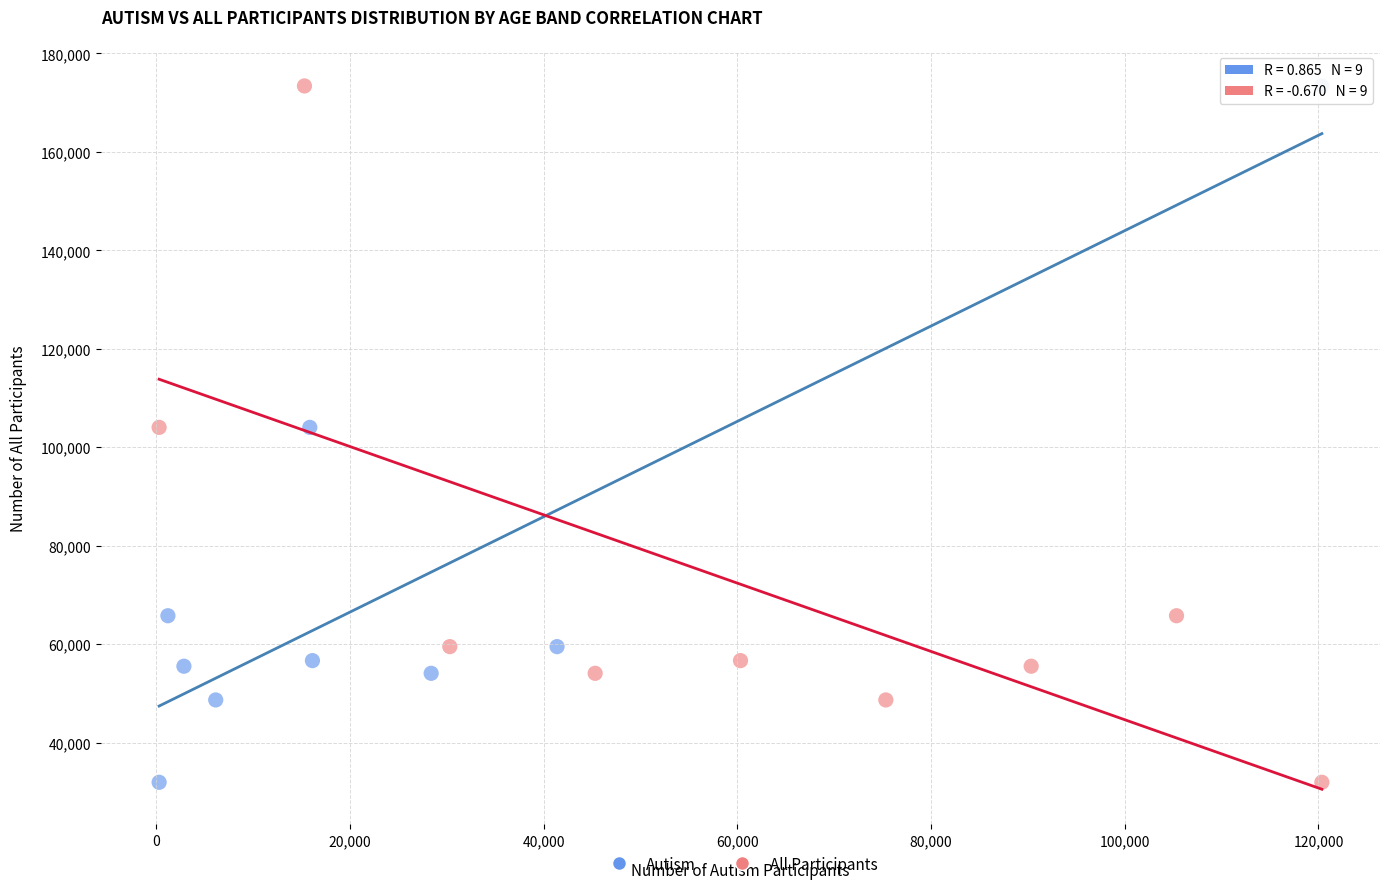

What are all the series names shown in the legend?

Autism, All Participants